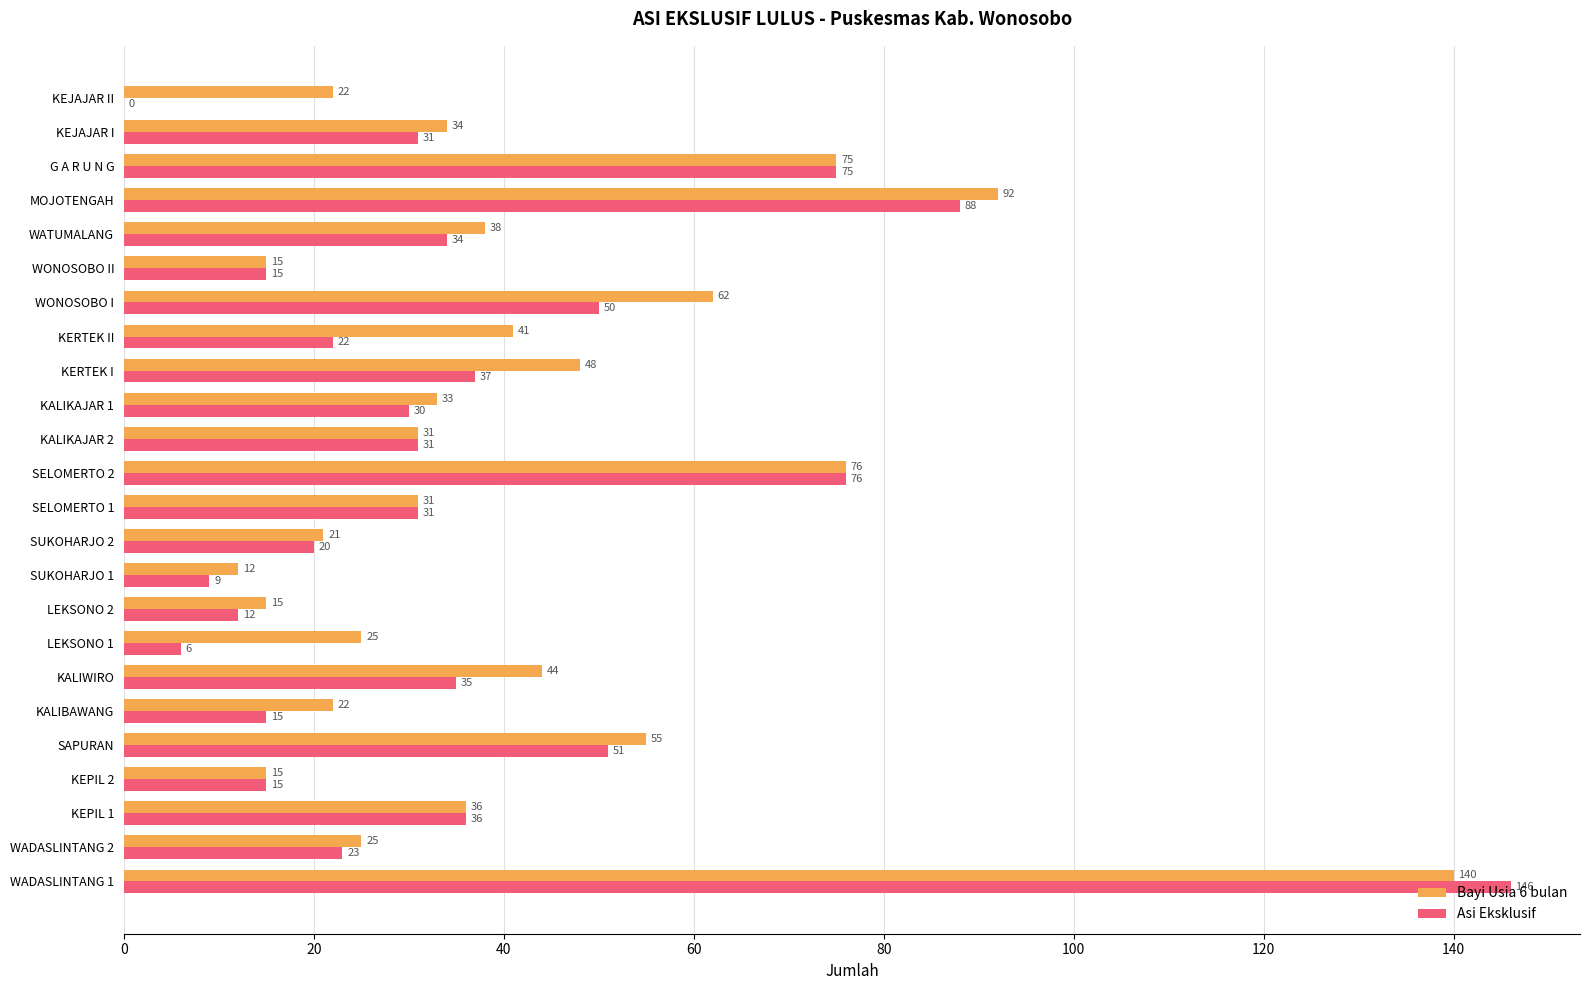

How many values in Asi Eksklusif are above zero?

23